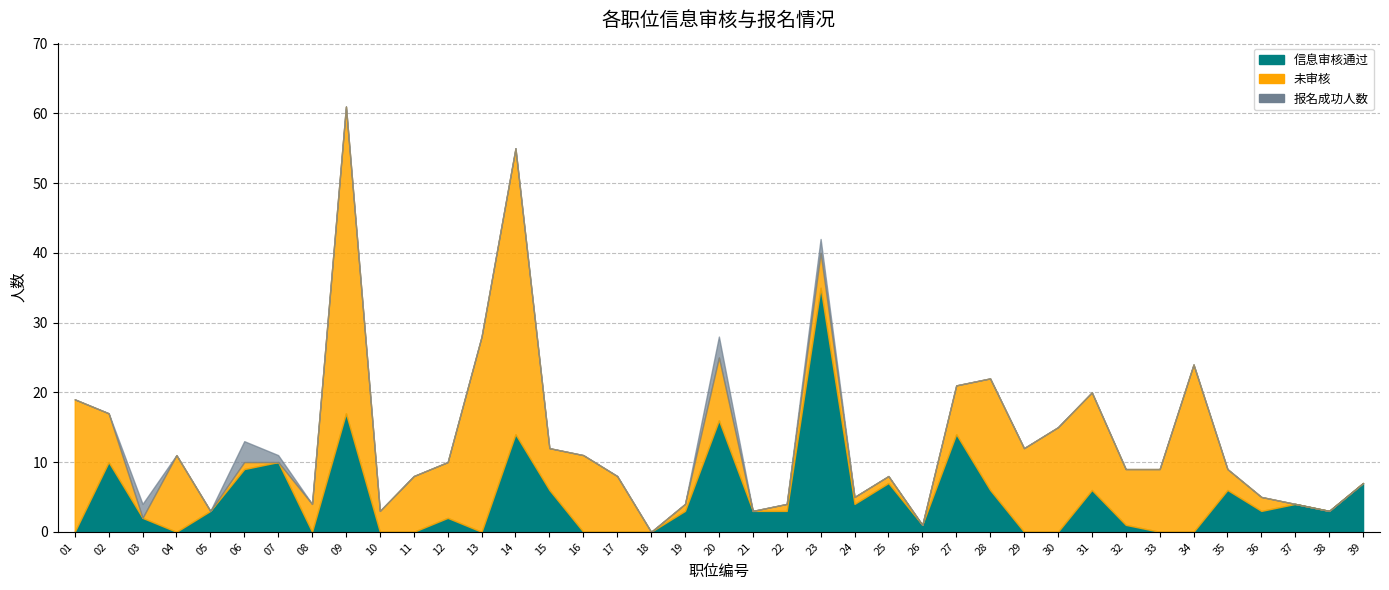

How many lines are shown in the chart?

3